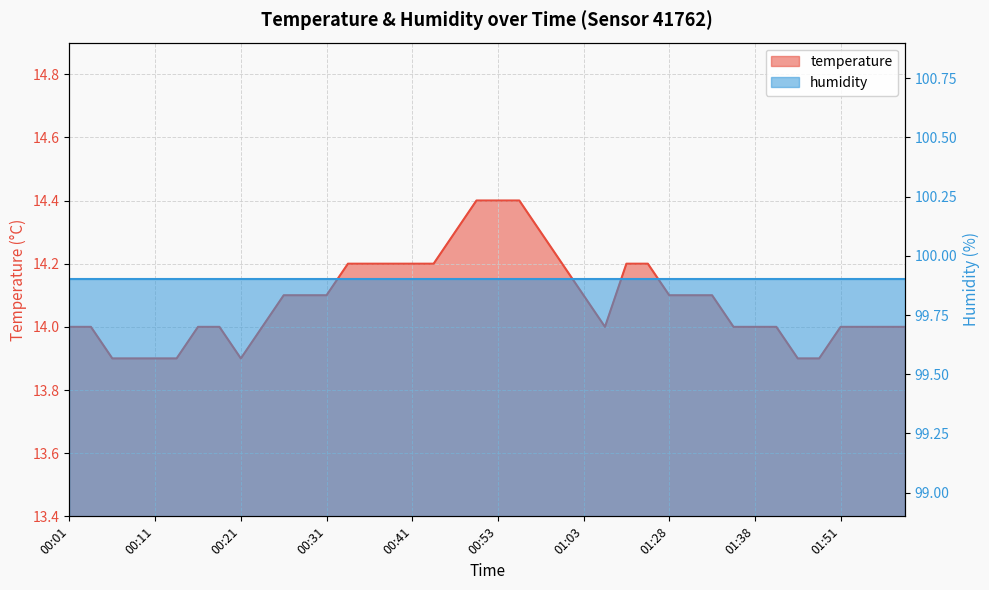

What is the average value?

14.1